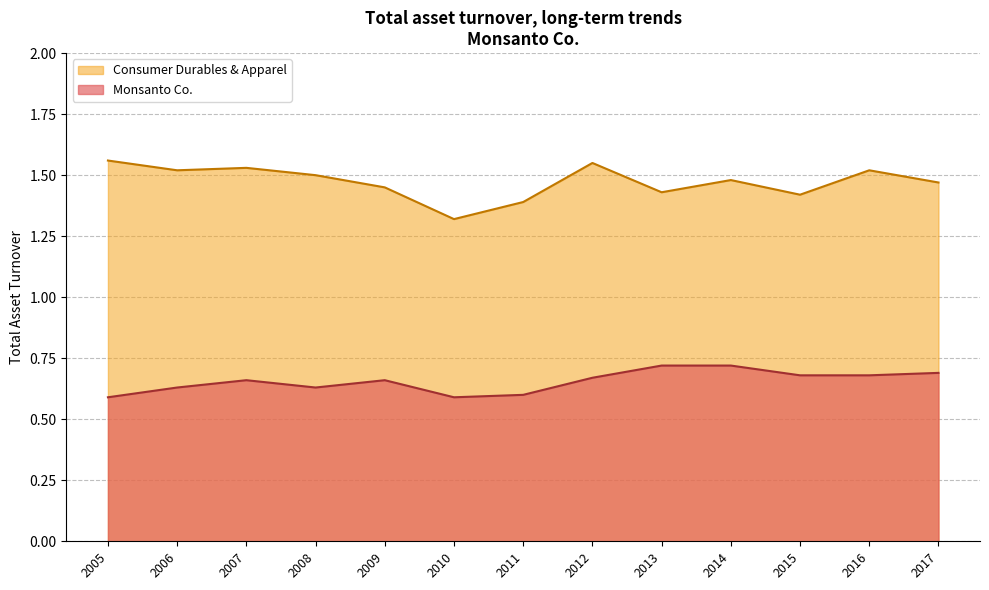

True or false: Consumer Durables & Apparel has a value of 2.6 at 2014.

False